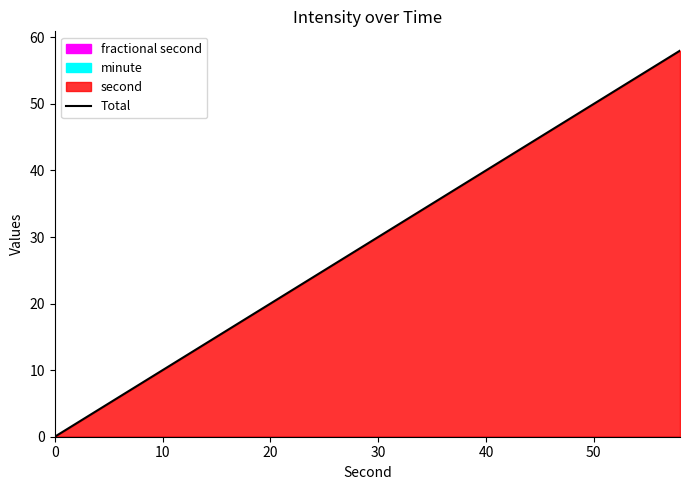

What is the highest value of the Total series?

58